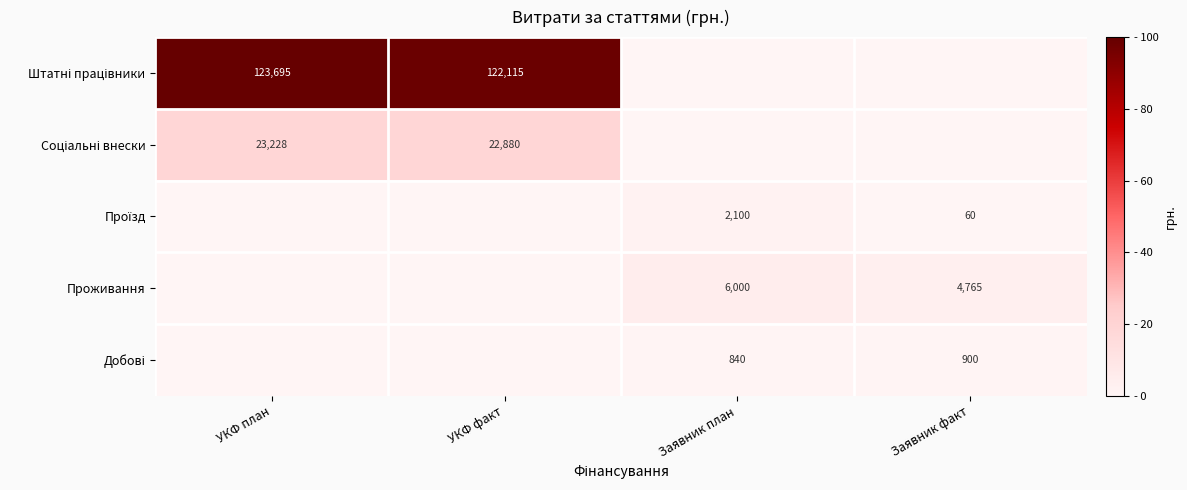

Is it true that Проживання equals 4765 at Заявник факт?

True